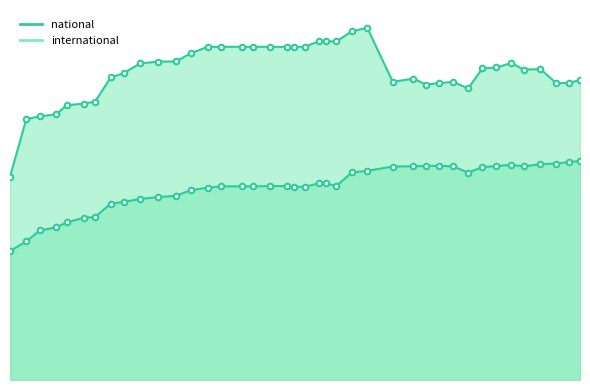

The international series shows 31762 at 2016-01-04. True or false?

False